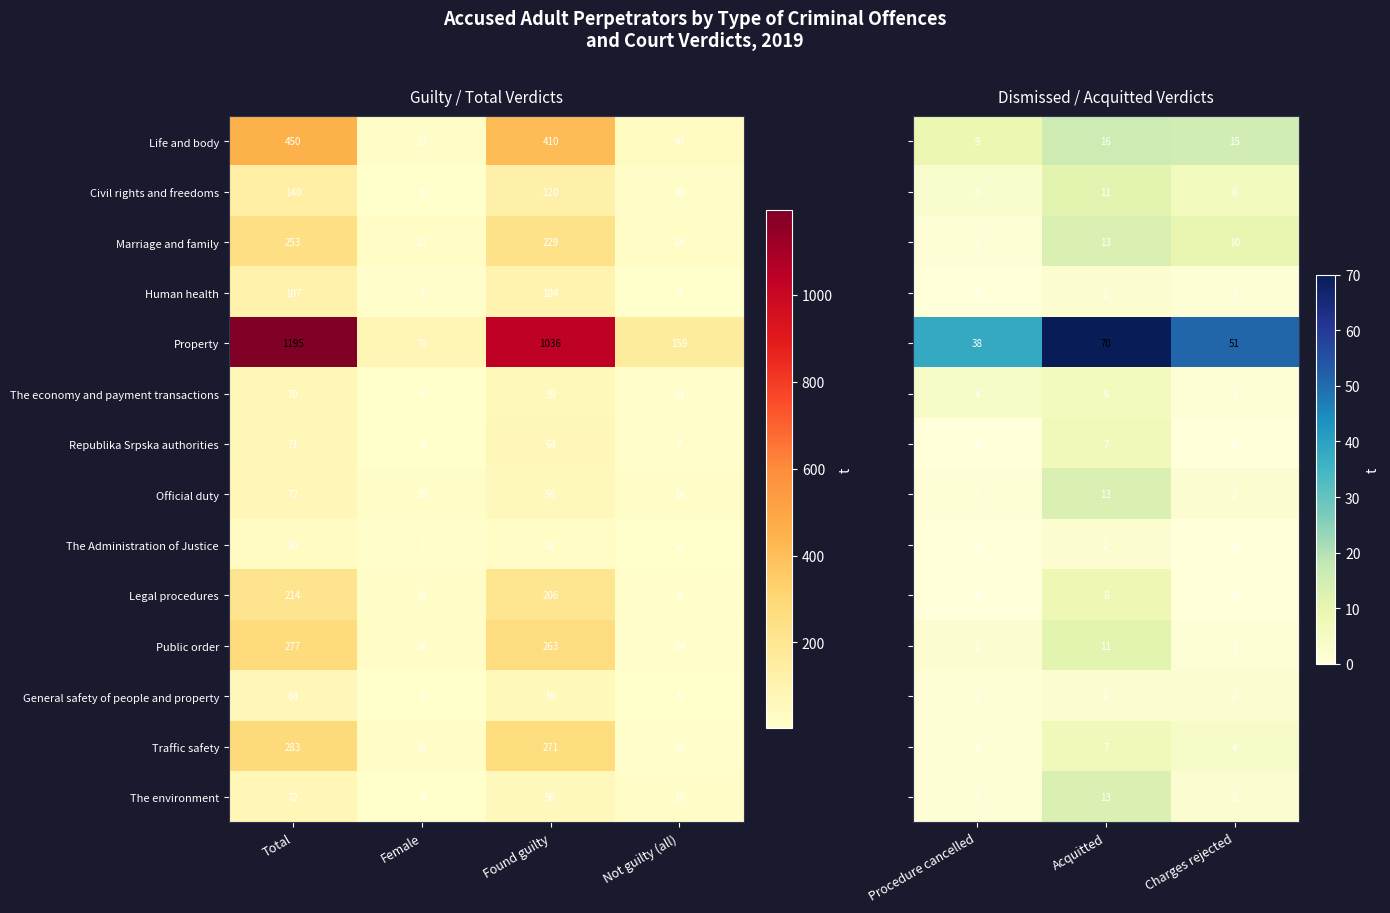

Is the value of General safety of people and property at Not guilty (all) greater than the value of The environment at Total?

No